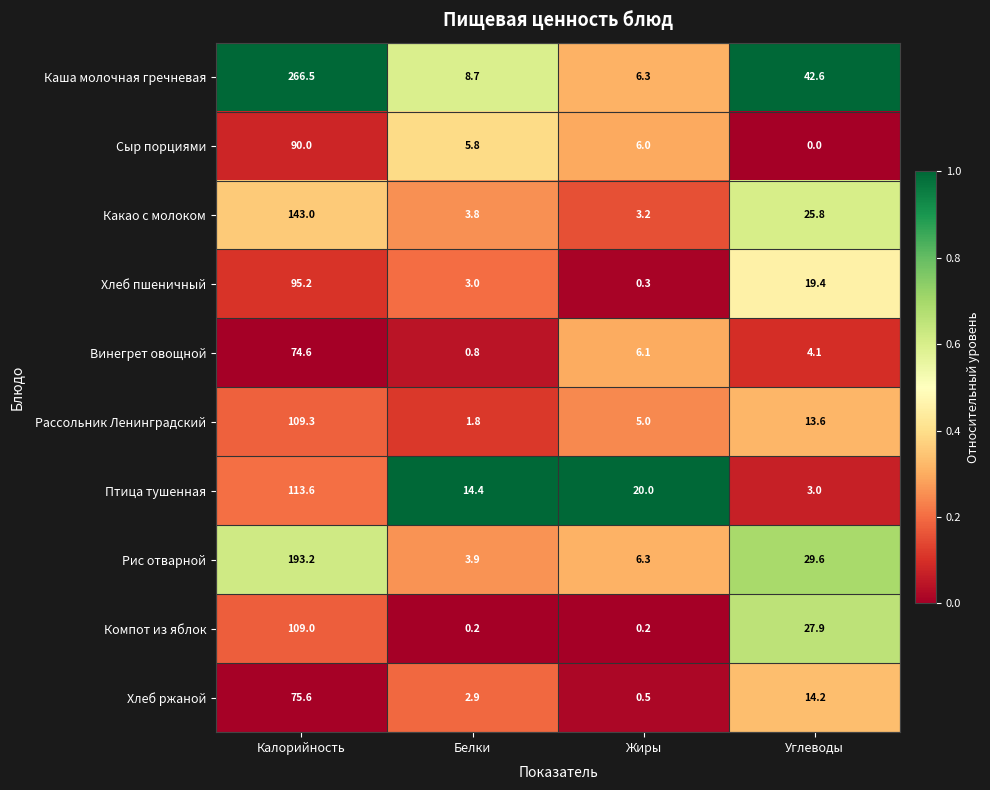

How many distinct data groups are displayed?

10